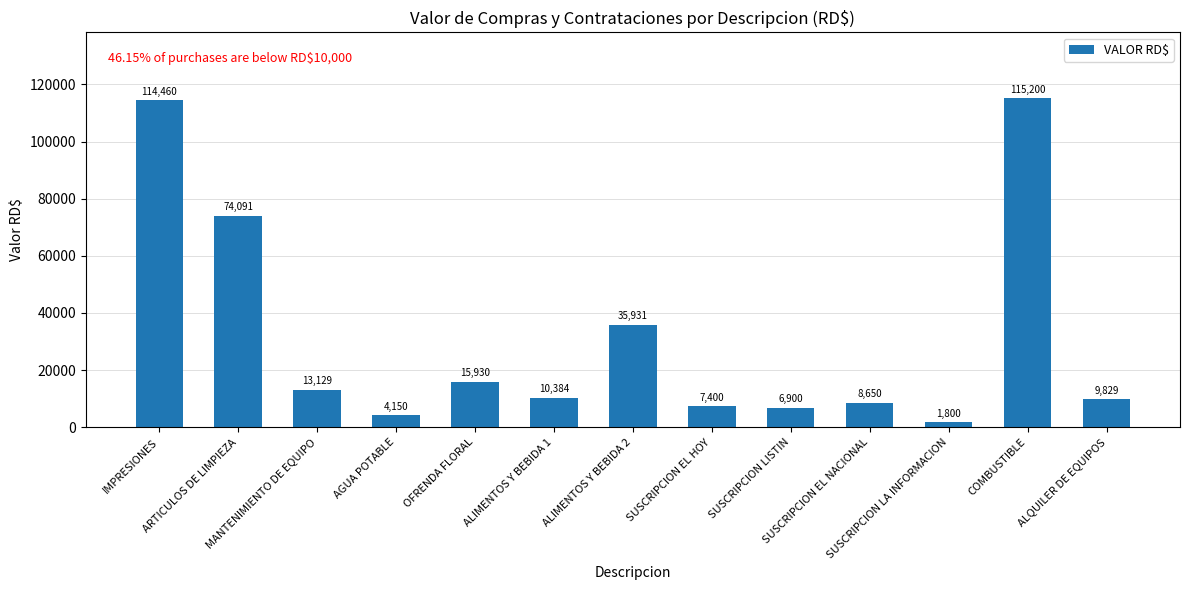

What is the difference between the values at AGUA POTABLE and COMBUSTIBLE?

111050.0